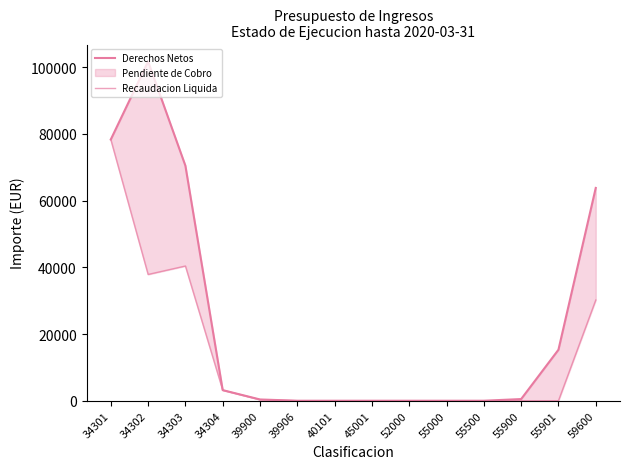

Reading left to right, what are all the values shown in this chart?

Derechos Netos: 34301=78313.3	34302=101695.1	34303=70461.7	34304=3177.6	39900=377.8	39906=0.0	40101=0.0	45001=0.0	52000=0.0	55000=0.0	55500=0.0	55900=500.0	55901=15288.6	59600=63793.3
Recaudacion Liquida: 34301=78313.3	34302=37858.5	34303=40392.3	34304=3177.6	39900=319.2	39906=0.0	40101=0.0	45001=0.0	52000=0.0	55000=0.0	55500=0.0	55900=0.0	55901=0.0	59600=30185.7